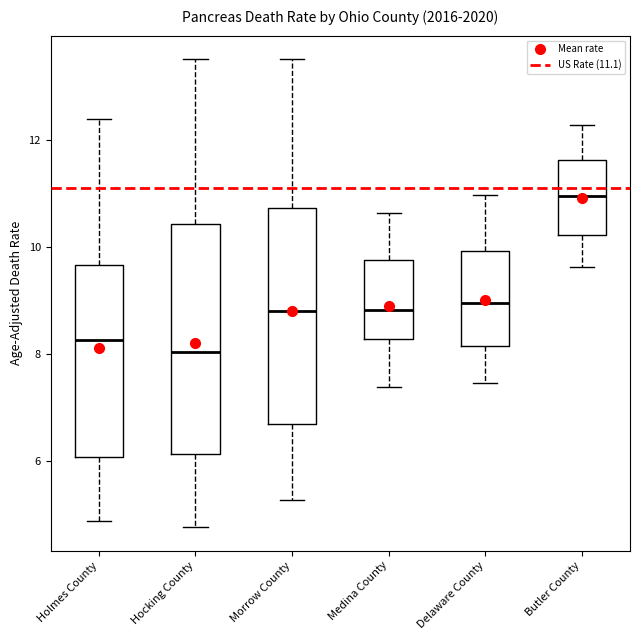

Reading left to right, read every box against the y-axis: the position of its median line, the range the box covers, and the ends of its whiskers. The values are not printed on the chart, so give them approximately, as read against the axis.

Holmes County: median 8.2, box 6.0 to 9.6, whiskers 4.8 to 12.4
Hocking County: median 8.0, box 6.2 to 10.4, whiskers 4.8 to 13.6
Morrow County: median 8.8, box 6.6 to 10.8, whiskers 5.2 to 13.4
Medina County: median 8.8, box 8.2 to 9.8, whiskers 7.4 to 10.6
Delaware County: median 9.0, box 8.2 to 10.0, whiskers 7.4 to 11.0
Butler County: median 11.0, box 10.2 to 11.6, whiskers 9.6 to 12.2